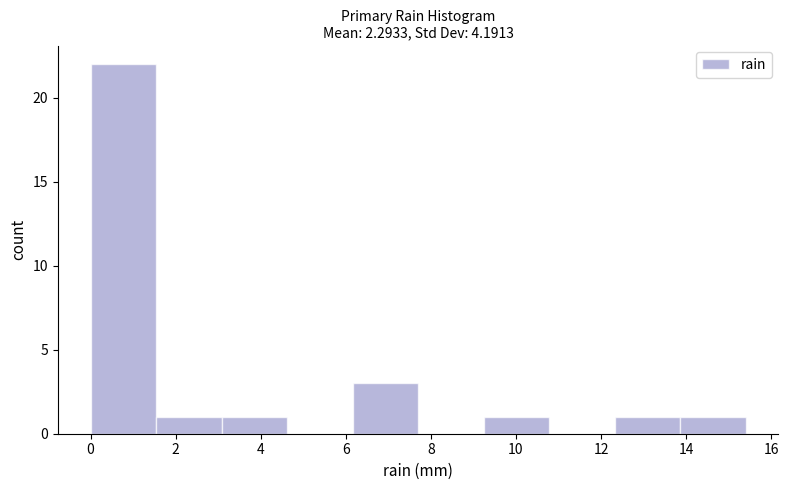

Reading left to right, transcribe this chart: for each bar, give the range it covers on the x-axis and its height. Neither the bar edges nor the heights are printed on the chart, so give them approximately, as read against the axes.

0.00 to 1.54: 22
1.54 to 3.08: 1
3.08 to 4.62: 1
4.62 to 6.16: 0
6.16 to 7.70: 3
7.70 to 9.24: 0
9.24 to 10.78: 1
10.78 to 12.32: 0
12.32 to 13.86: 1
13.86 to 15.40: 1